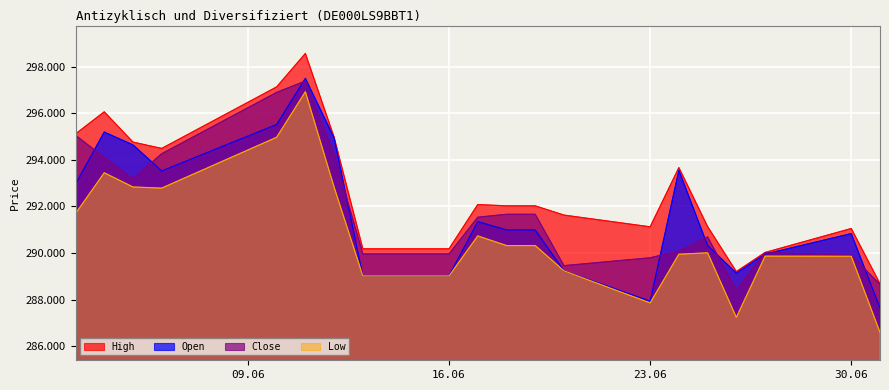

What position from the right is 25.06.2025?

5